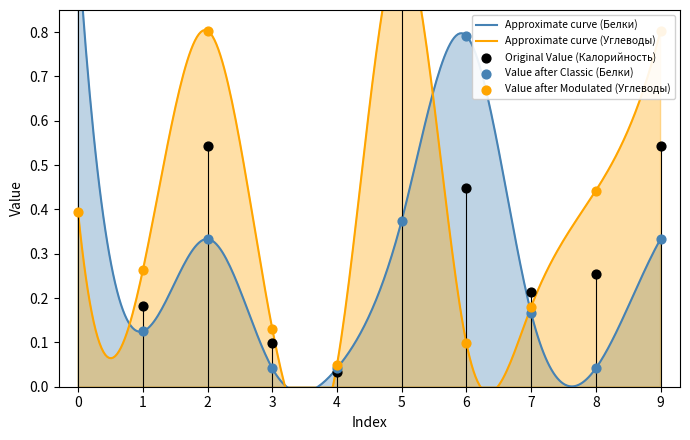

What are all the series names shown in the legend?

Калорийность, Белки, Углеводы